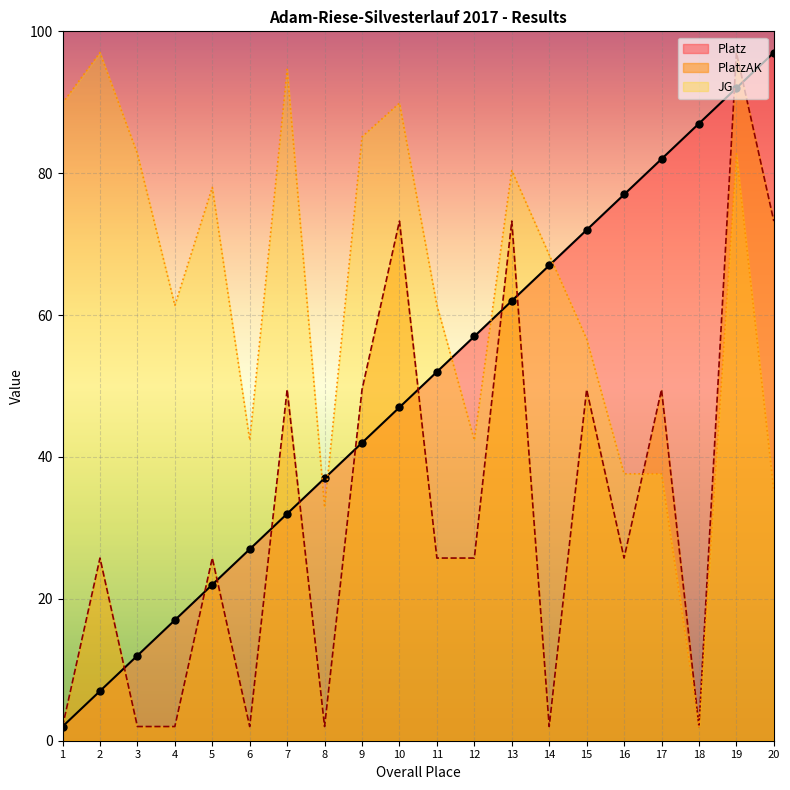

What is the difference between the maximum and minimum values in the PlatzAK series?

95.0